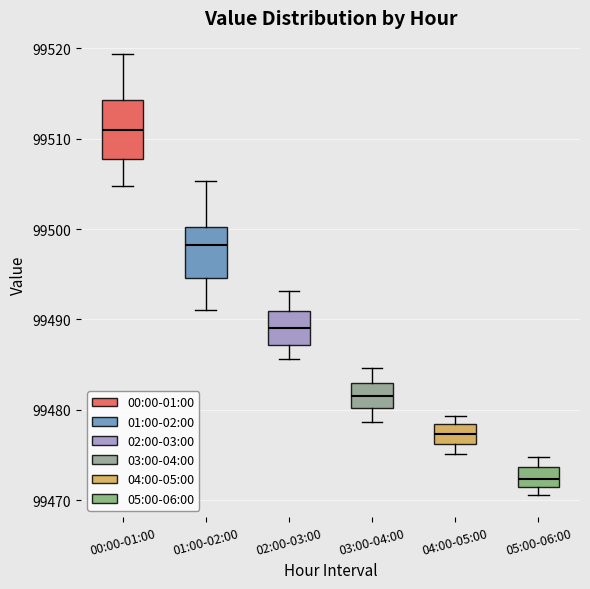

Reading left to right, transcribe this box plot: for each box, give where its median line is, the range the box spans, and where its two whiskers end, as read against the y-axis. The values are not printed on the chart, so give them approximately, as read against the axis.

00:00-01:00: median 99511, box 99508 to 99514, whiskers 99505 to 99519
01:00-02:00: median 99498, box 99495 to 99500, whiskers 99491 to 99505
02:00-03:00: median 99489, box 99487 to 99491, whiskers 99486 to 99493
03:00-04:00: median 99482, box 99480 to 99483, whiskers 99479 to 99485
04:00-05:00: median 99477, box 99476 to 99478, whiskers 99475 to 99479
05:00-06:00: median 99472, box 99471 to 99474, whiskers 99471 (just below the box's lower edge) to 99475